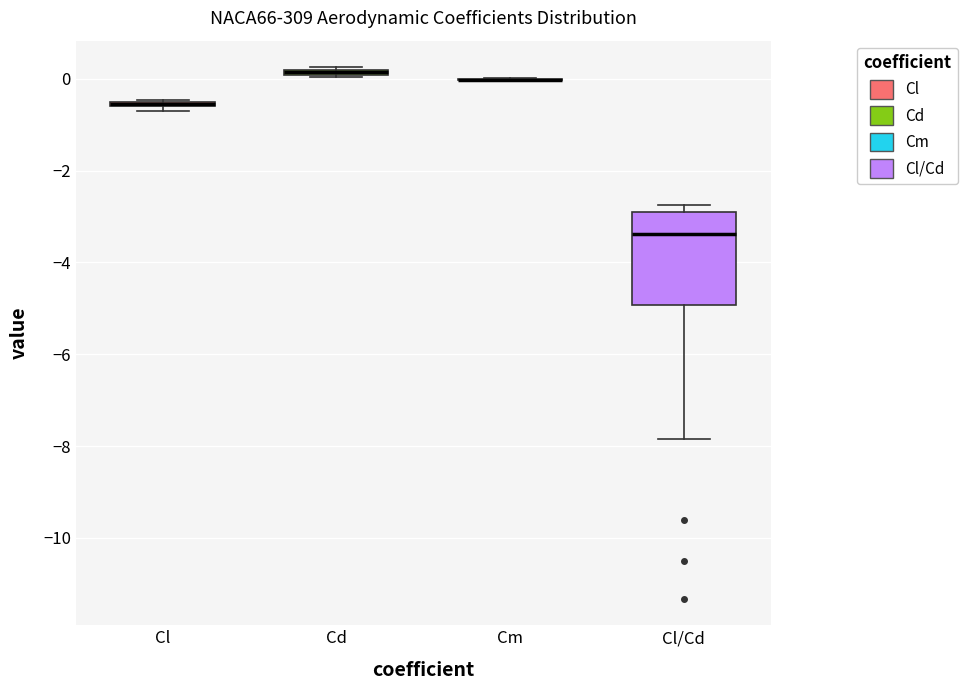

Which box is the tallest, from its lower edge to its upper edge?

Cl/Cd